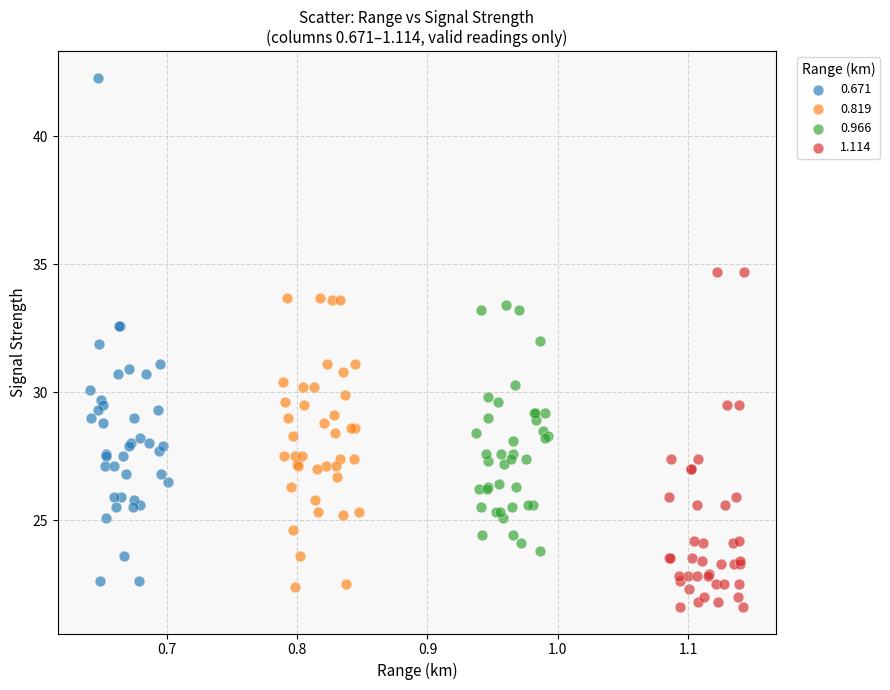

What are all the series names shown in the legend?

0.671, 0.819, 0.966, 1.114